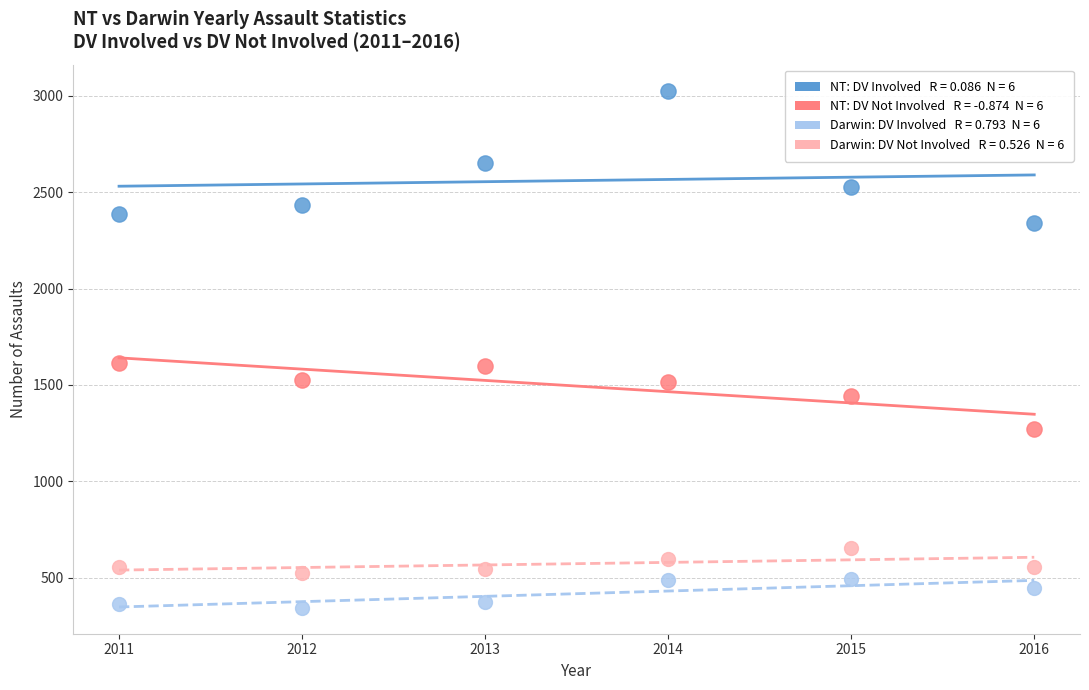

Across all data points, what is the range of X values (max minus min)?

5